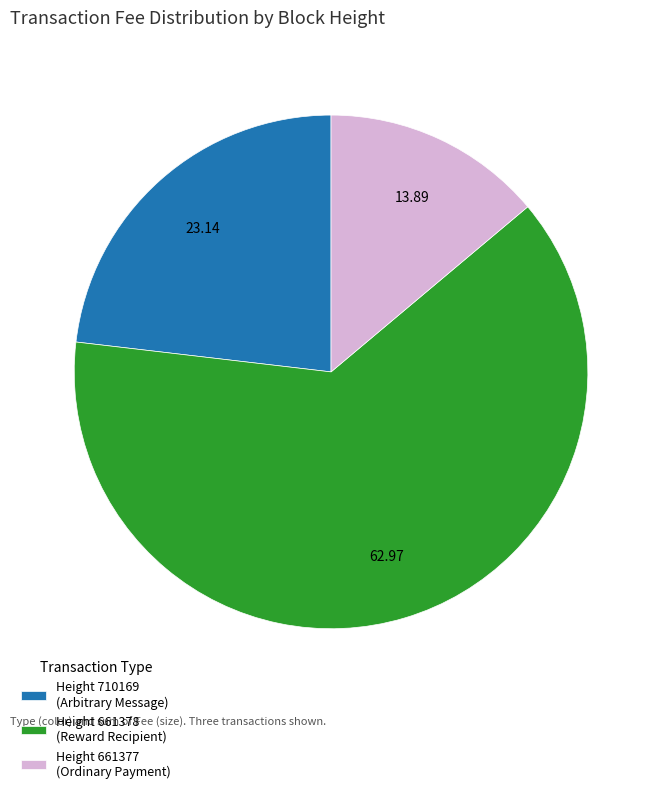

How many segments does this pie chart have?

3